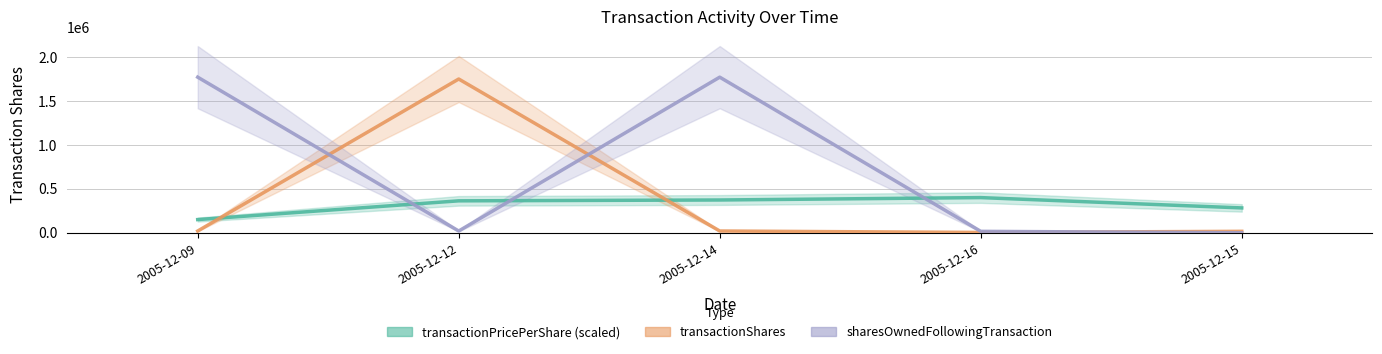

How many data points in transactionPricePerShare are above 363200?

2